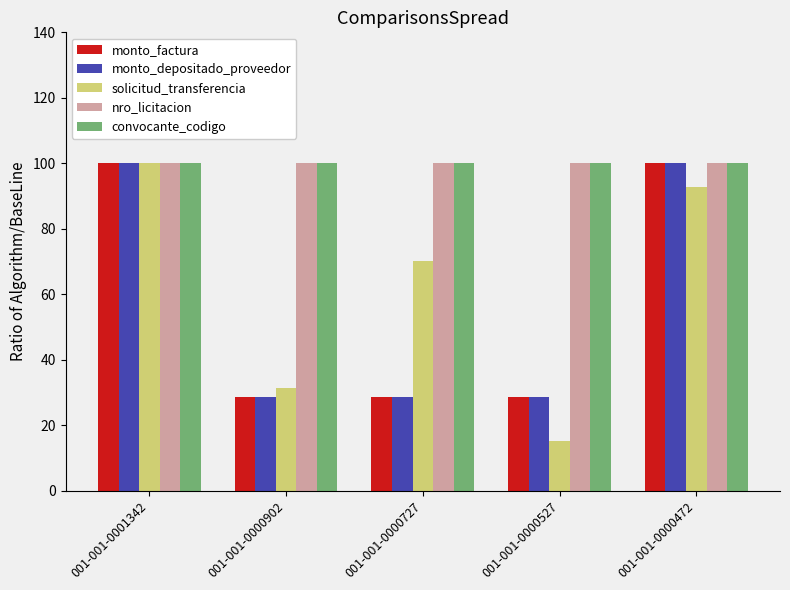

Reading left to right, transcribe all the data shown in this chart.

monto_factura: 001-001-0001342=100.0	001-001-0000902=28.6	001-001-0000727=28.6	001-001-0000527=28.6	001-001-0000472=100.0
monto_depositado_proveedor: 001-001-0001342=100.0	001-001-0000902=28.6	001-001-0000727=28.6	001-001-0000527=28.6	001-001-0000472=100.0
solicitud_transferencia: 001-001-0001342=100.0	001-001-0000902=31.4	001-001-0000727=70.3	001-001-0000527=15.2	001-001-0000472=92.8
nro_licitacion: 001-001-0001342=100.0	001-001-0000902=100.0	001-001-0000727=100.0	001-001-0000527=100.0	001-001-0000472=100.0
convocante_codigo: 001-001-0001342=100.0	001-001-0000902=100.0	001-001-0000727=100.0	001-001-0000527=100.0	001-001-0000472=100.0